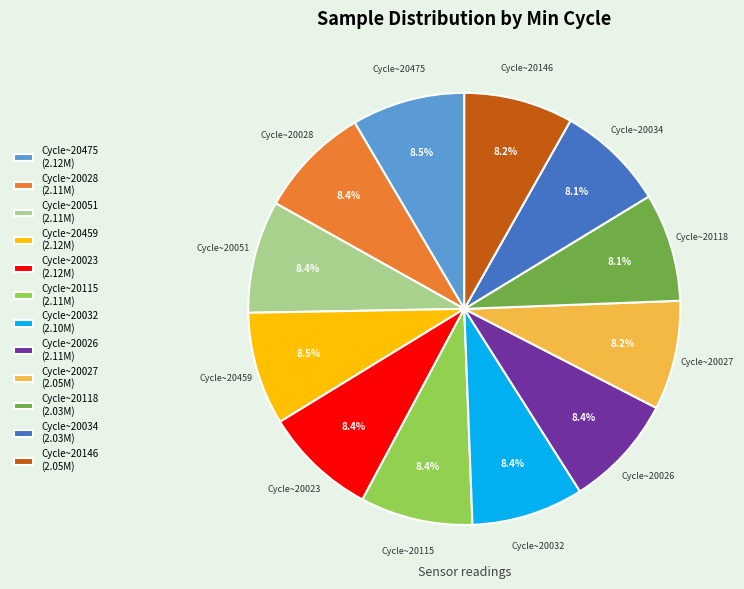

What is the ratio of the value at Cycle~20034 to the value at Cycle~20023?

1.0